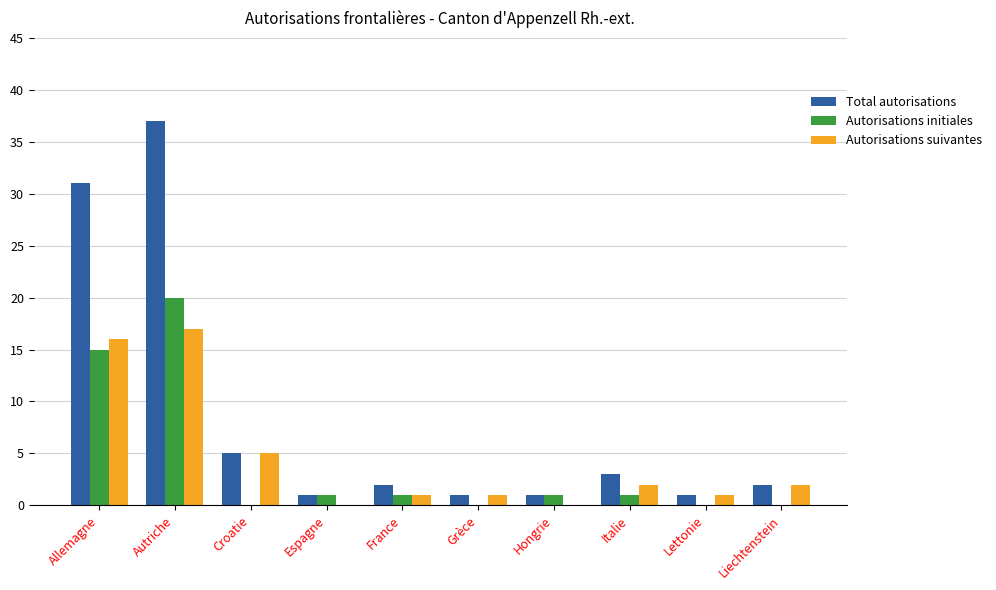

The Autorisations suivantes series shows 8 at Croatie. True or false?

False